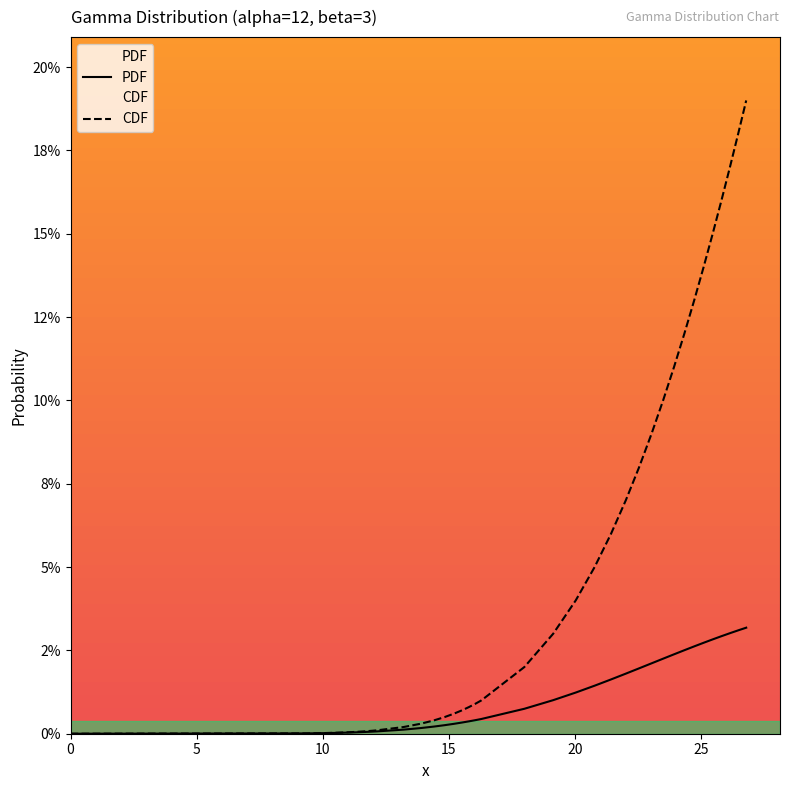

Reading left to right, extract all data points from this chart.

PDF: 0.0	0.0	0.0	0.0	0.0	0.0	0.0	0.0	0.0	0.0	0.0	0.0	0.0	0.0	0.0	0.0	0.0	0.0	0.0	0.0	0.0	0.0	0.0	0.0	0.0	0.0	0.0	0.0	0.0	0.0	0.0	0.0	0.0	0.0	0.0	0.0	0.0	0.0
CDF: 0.0	0.0	0.0	0.0	0.0	0.0	0.0	0.0	0.0	0.0	0.0	0.0	0.0	0.0	0.0	0.0	0.0	0.0	0.0	0.0	0.0	0.0	0.0	0.1	0.1	0.1	0.1	0.1	0.1	0.1	0.1	0.1	0.1	0.1	0.2	0.2	0.2	0.2